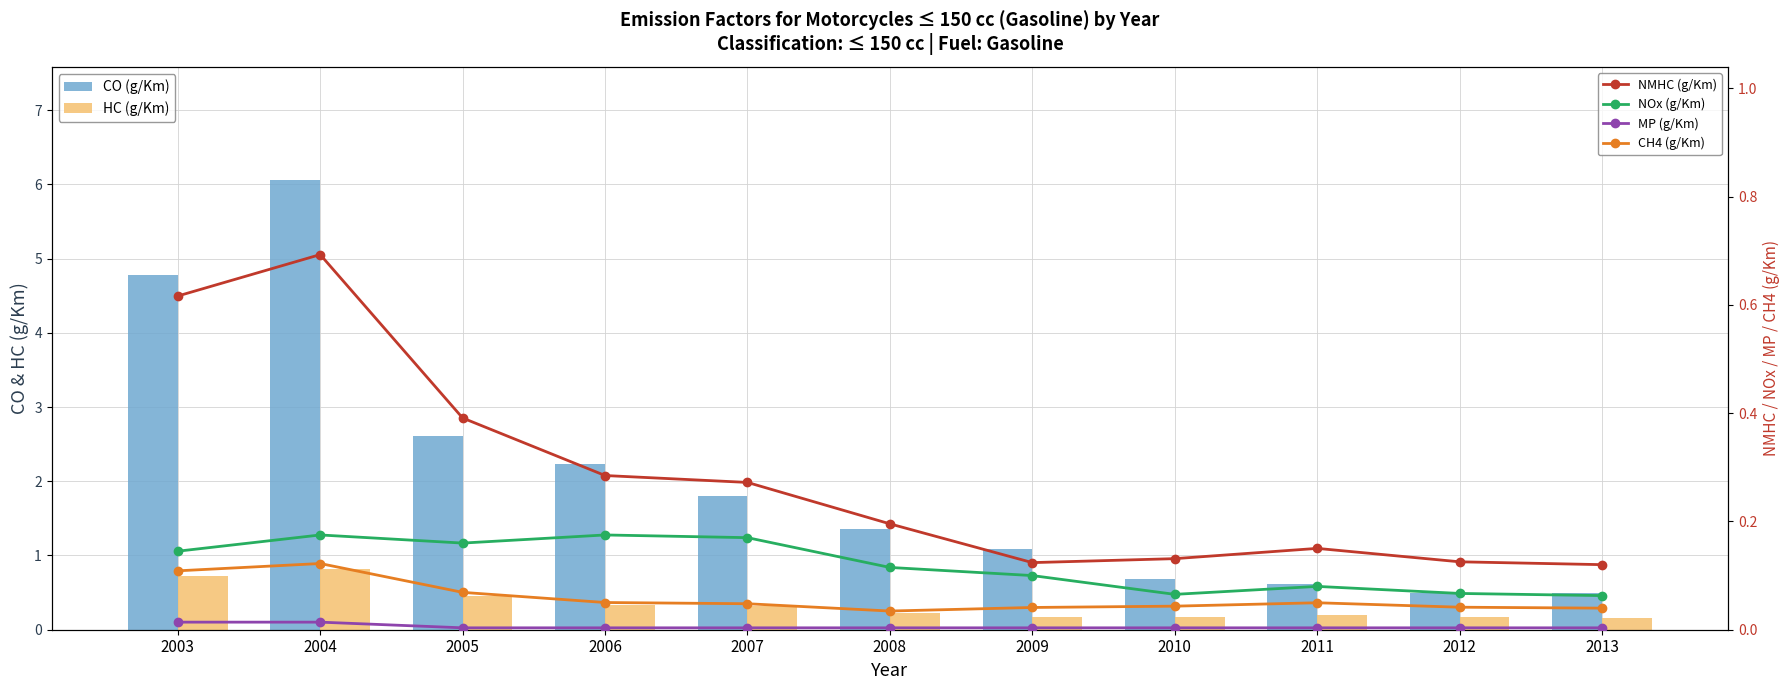

Count the number of categories in the chart.

11